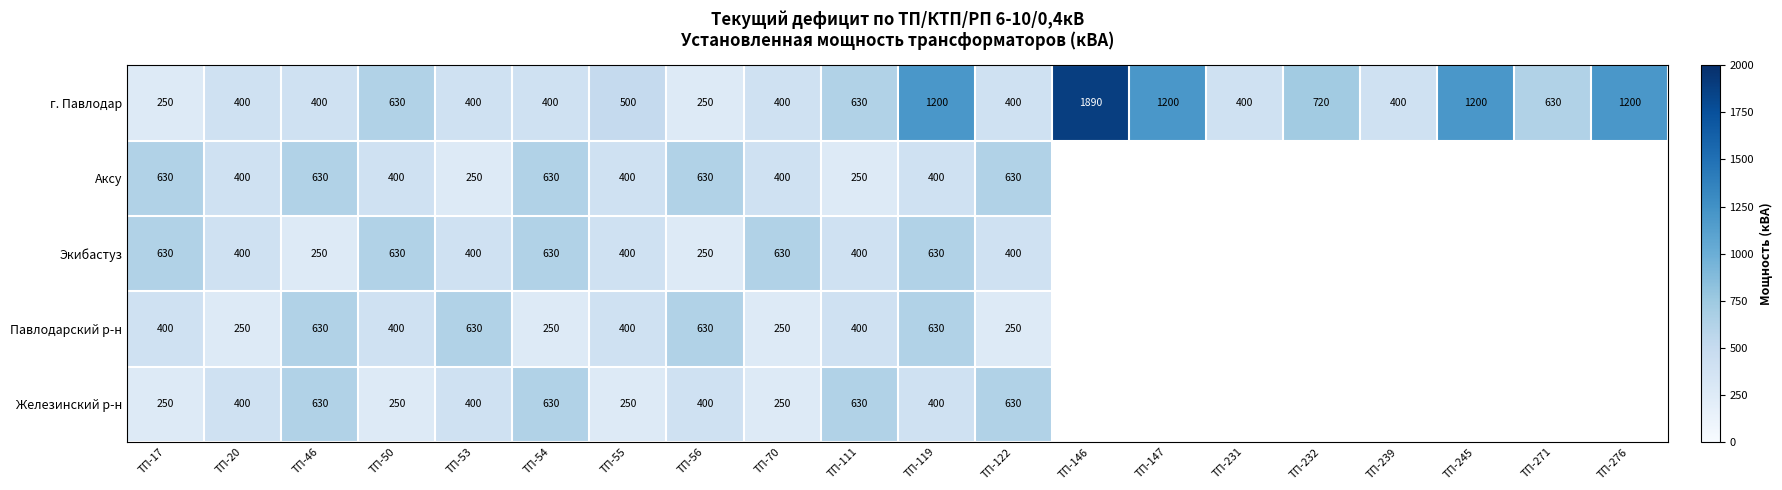

Which category has the highest value in the г. Павлодар series?

ТП-146